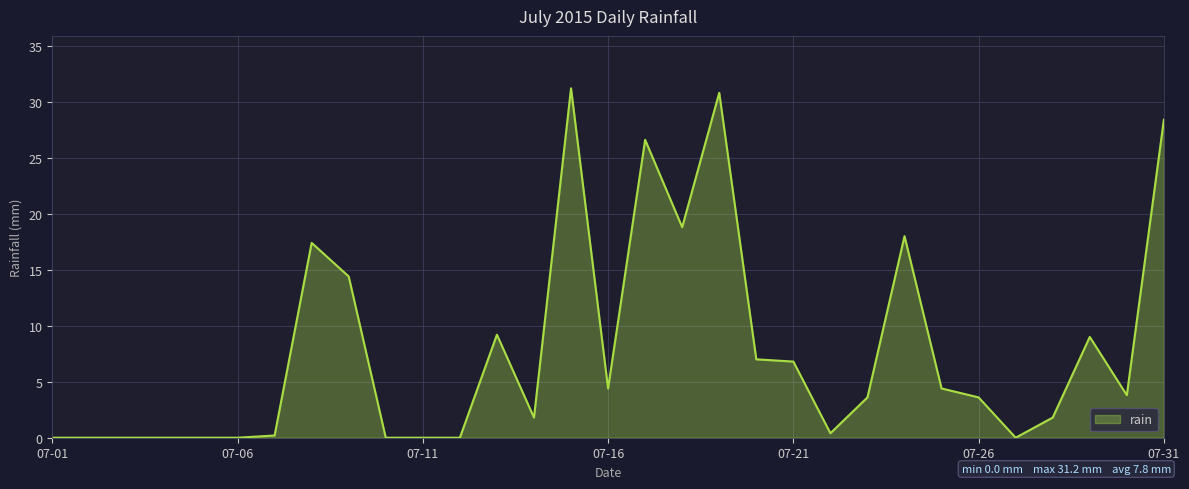

What is the maximum value shown in the chart?

31.2